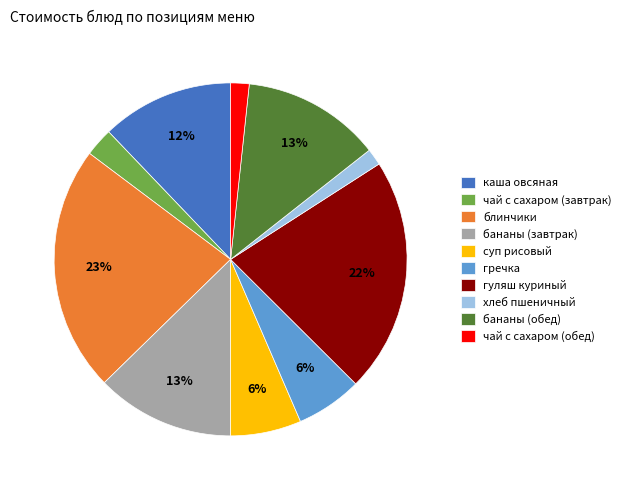

Does any single category account for the majority?

No